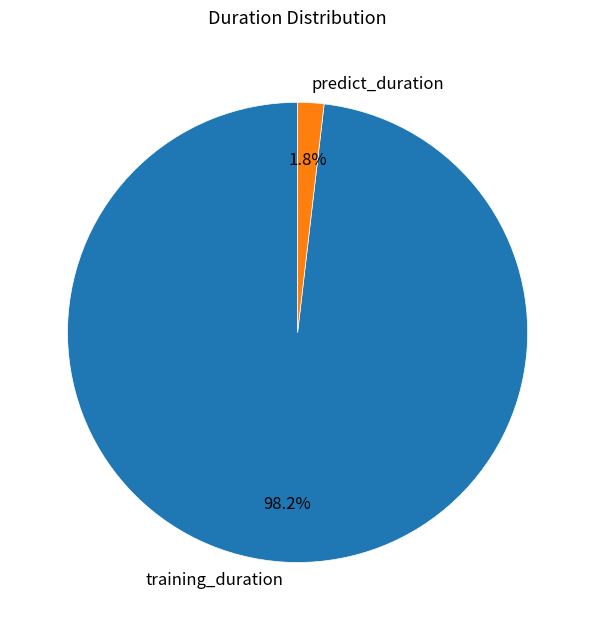

What is the largest slice in the pie chart?

training_duration